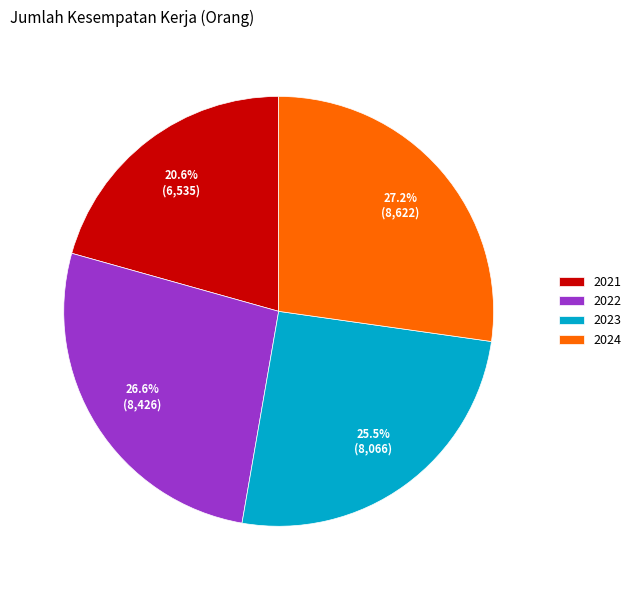

To the nearest percent, what is the difference between the largest and smallest slice percentages?

7%